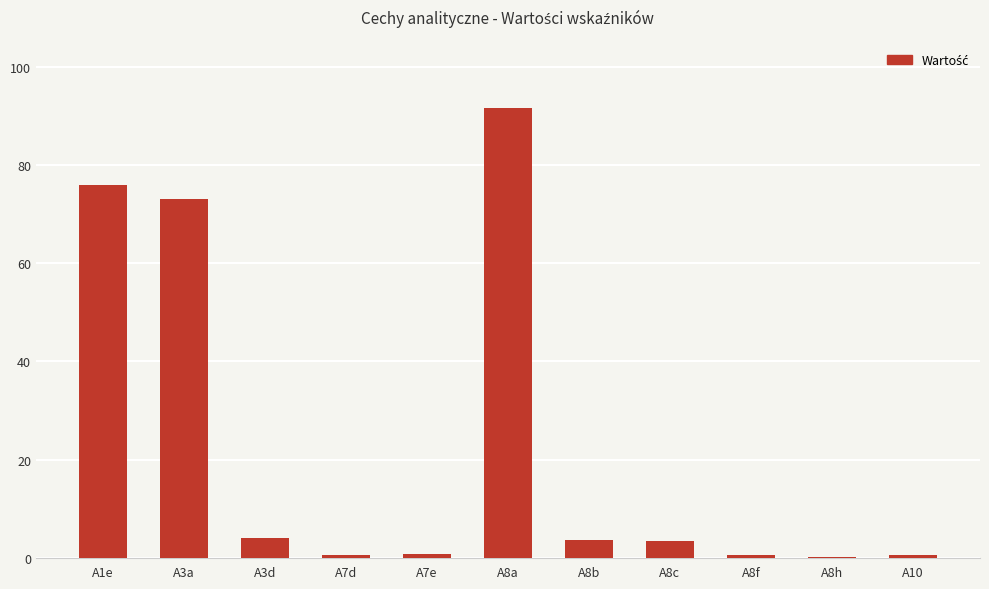

True or false: the data shows 0.1 at A8h.

True